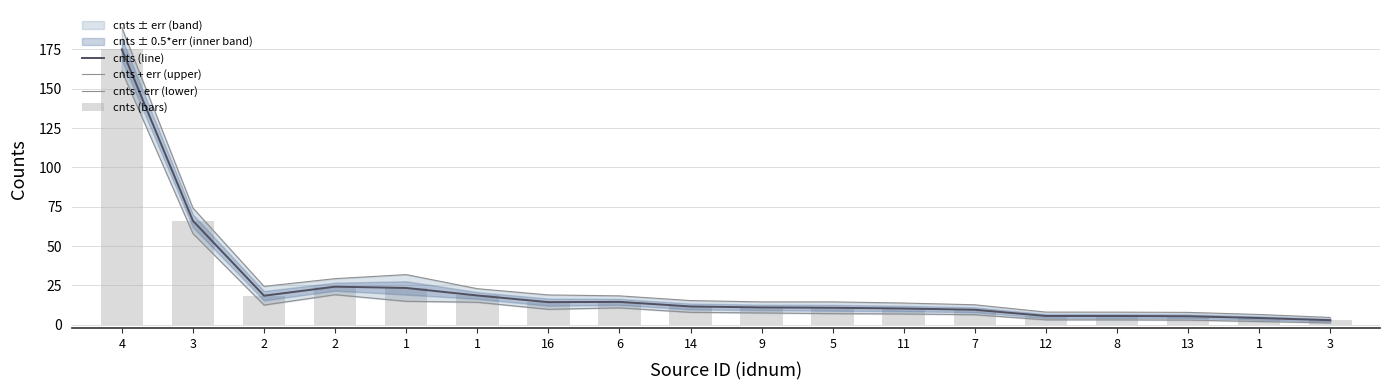

How many groups of bars are there?

18